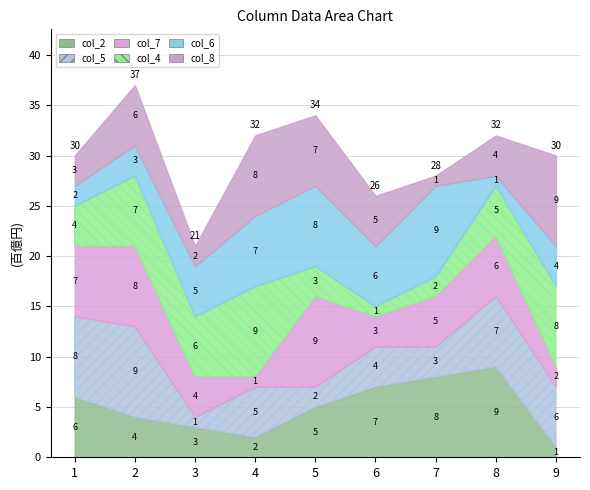

What is the difference between the highest and lowest values at 9?

8